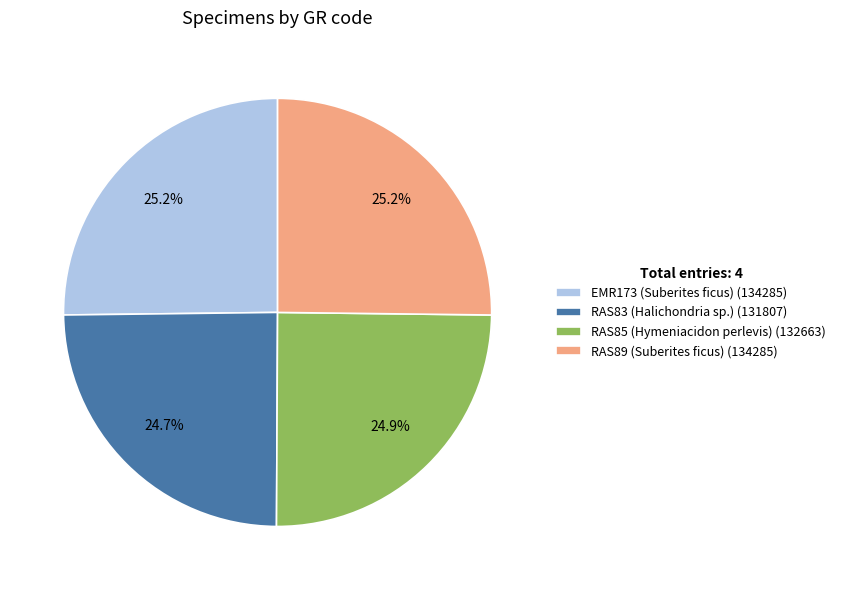

To the nearest percent, what is the average slice percentage?

25%